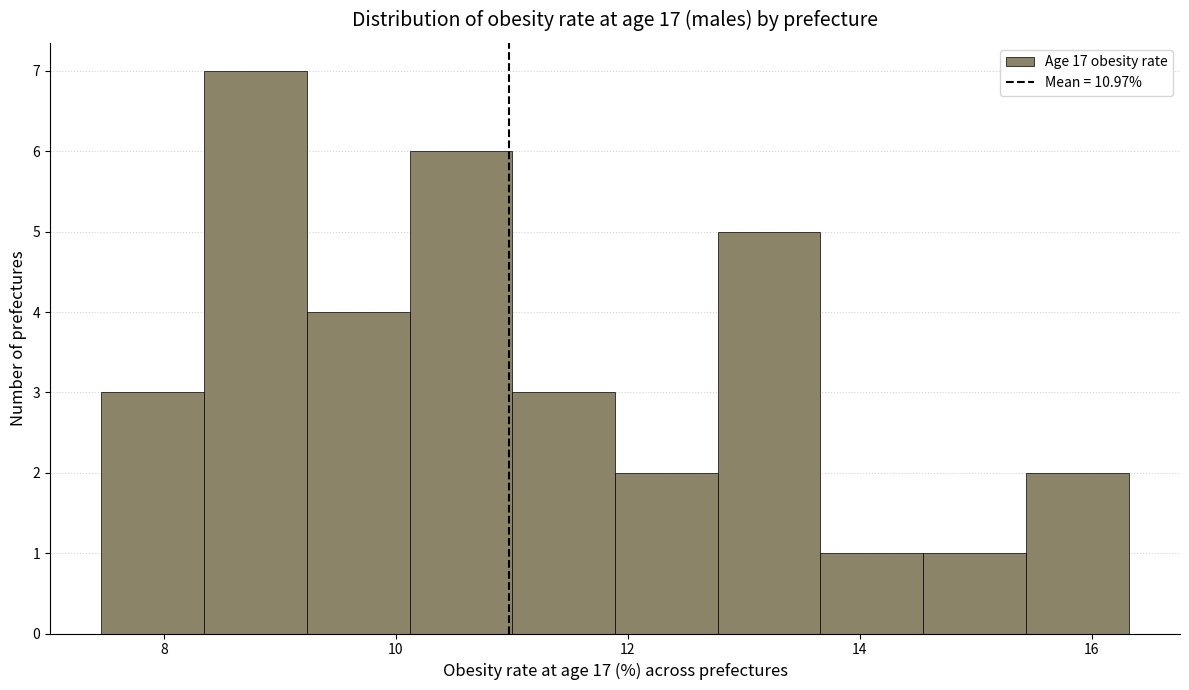

How tall is the bar that spans 14.6 to 15.4 on the x-axis? Neither the bar edges nor the heights are printed on the chart, so give them approximately, as read against the axes.

1